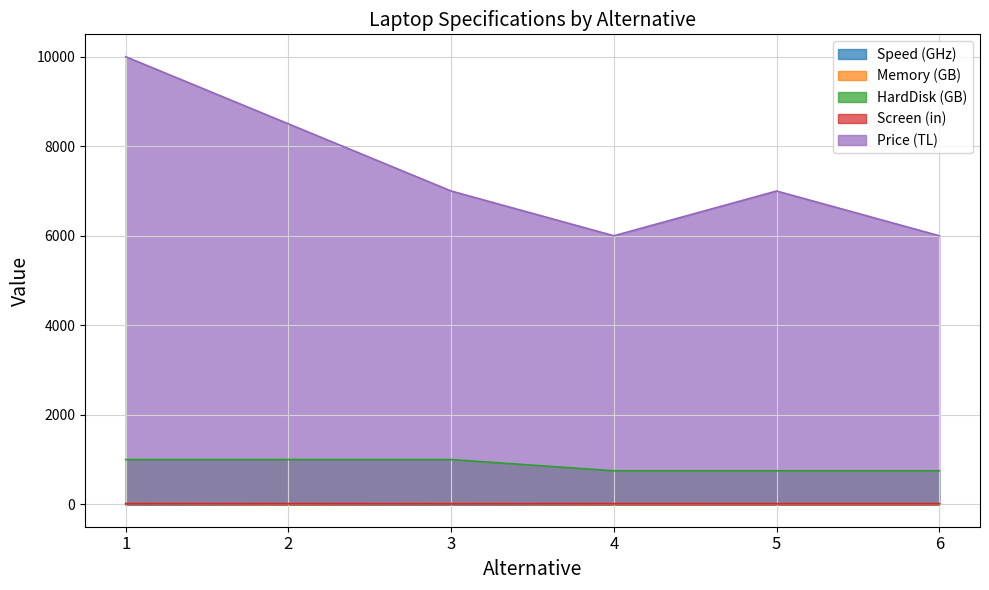

True or false: Screen (in) has a value of 17.3 at 1.

True